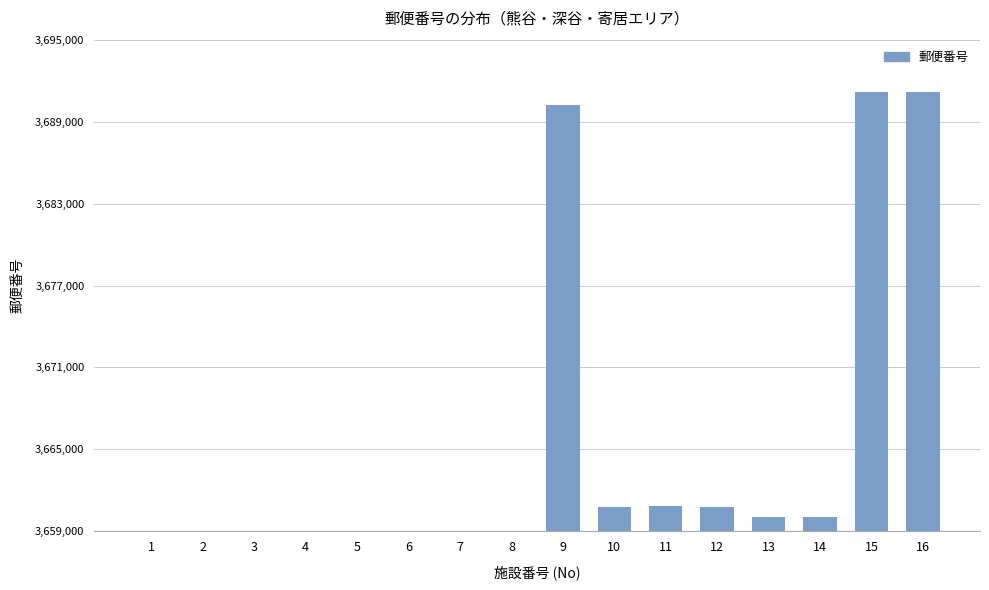

What is the sum of all values?

58179439